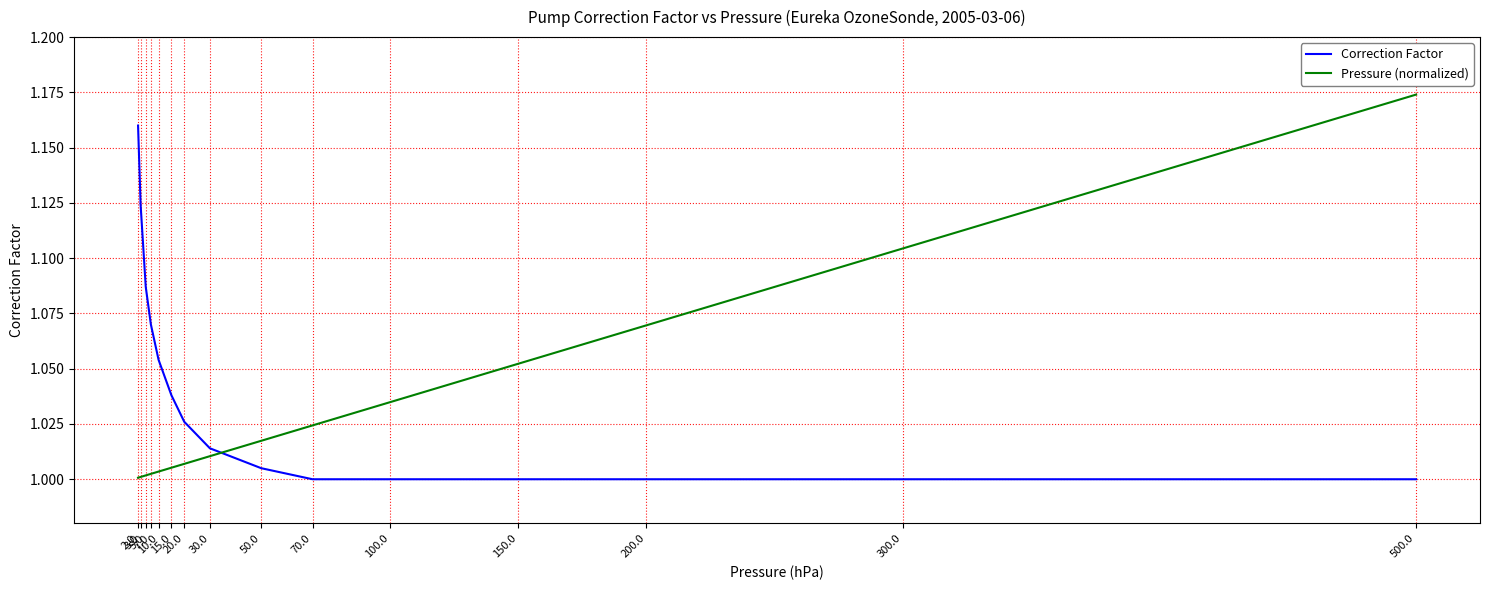

True or false: Correction Factor and Pressure (normalized) cross at least once.

True